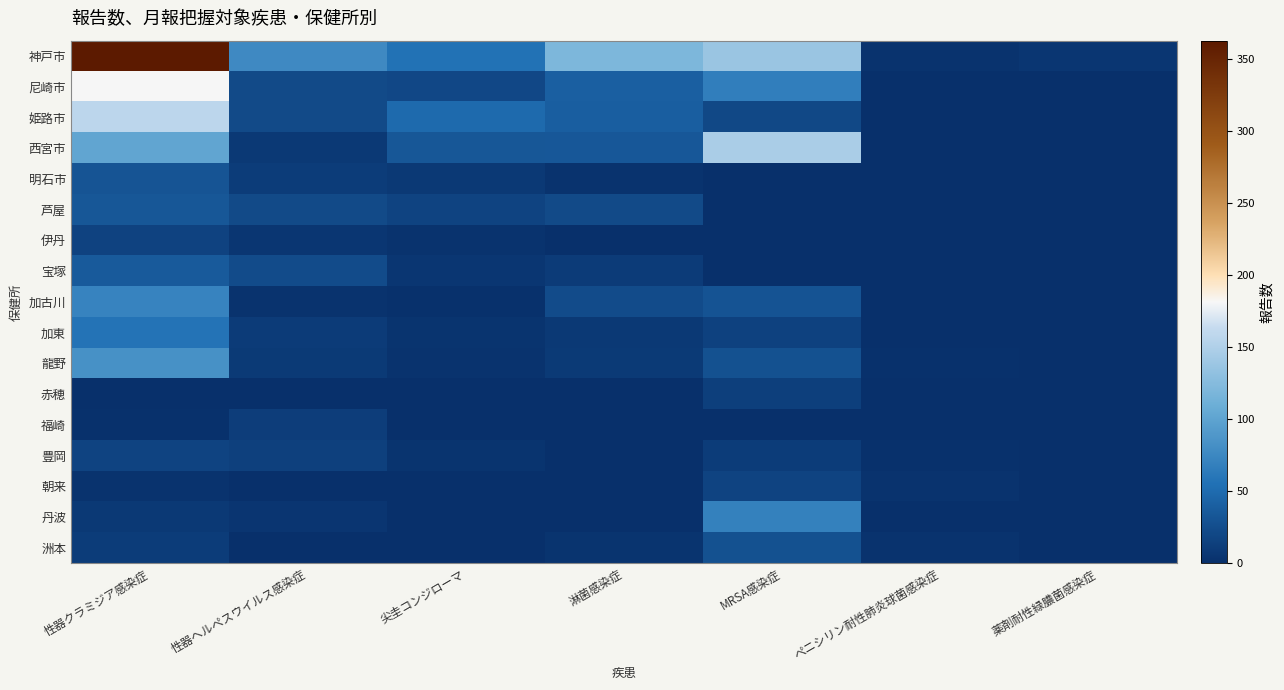

Rank the series by their maximum value, from lowest to highest.

福崎, 赤穂, 伊丹, 豊岡, 朝来, 洲本, 明石市, 芦屋, 宝塚, 加東, 丹波, 加古川, 龍野, 西宮市, 姫路市, 尼崎市, 神戸市